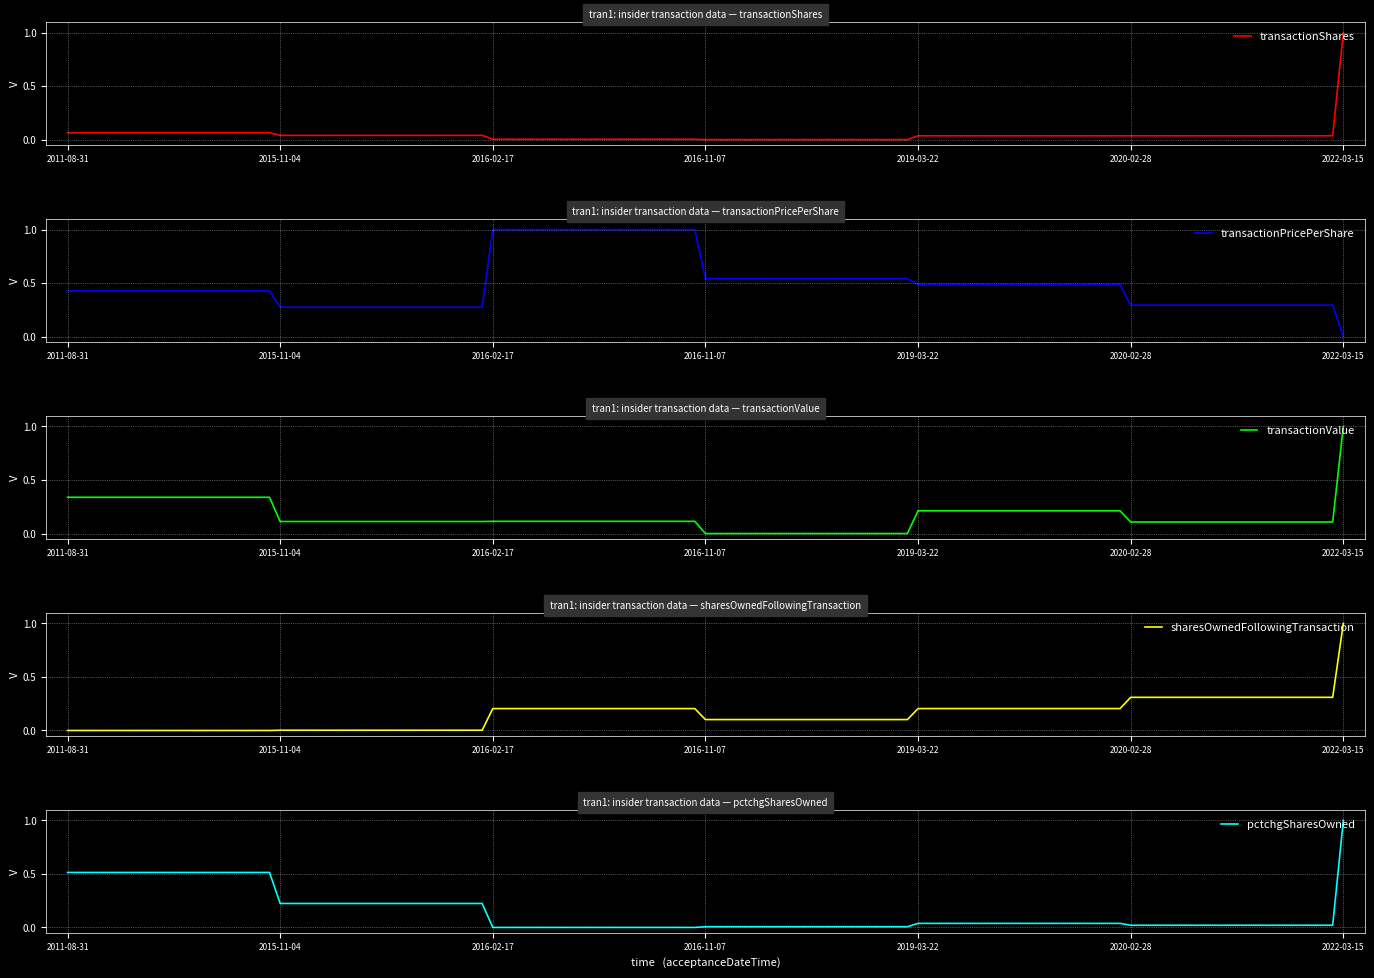

The transactionShares series shows -0.3 at 2016-11-07. True or false?

False